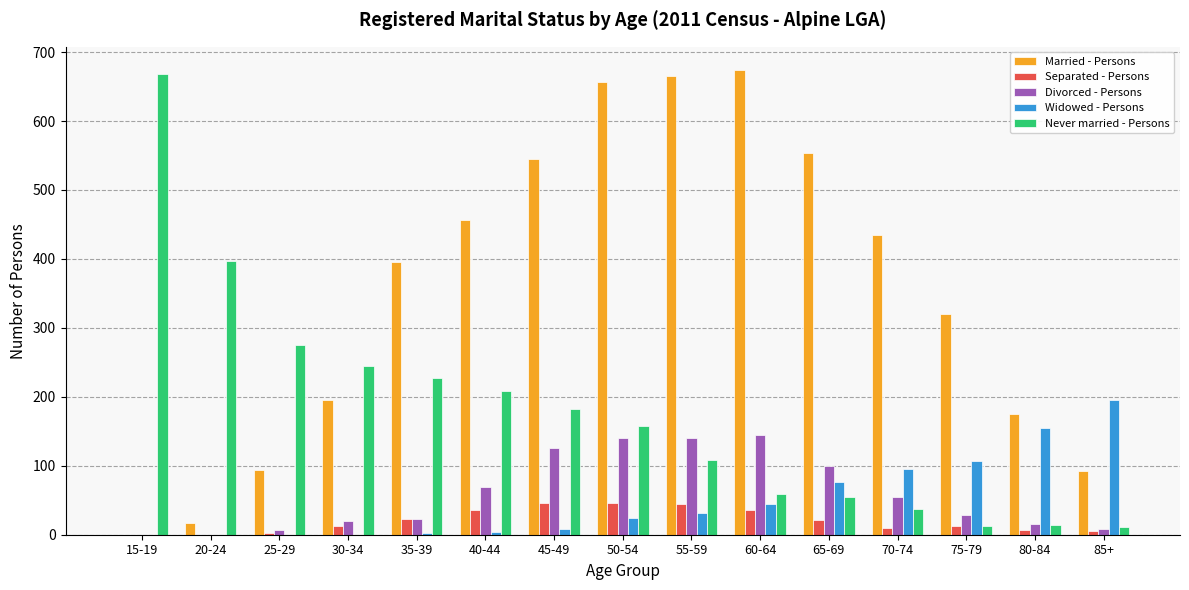

What is the total value across all series at 65-69?

805